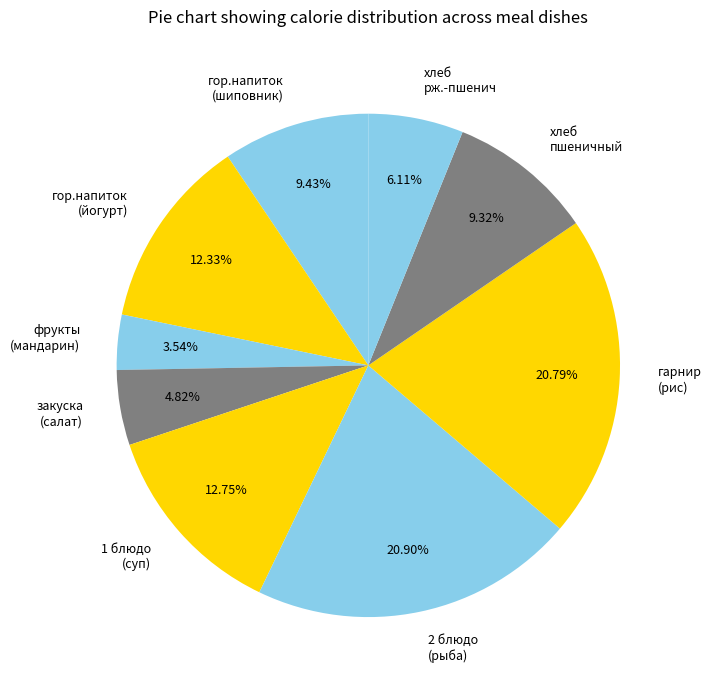

What is the total percentage of хлеб пшеничный and 2 блюдо (рыба)?

30.2%